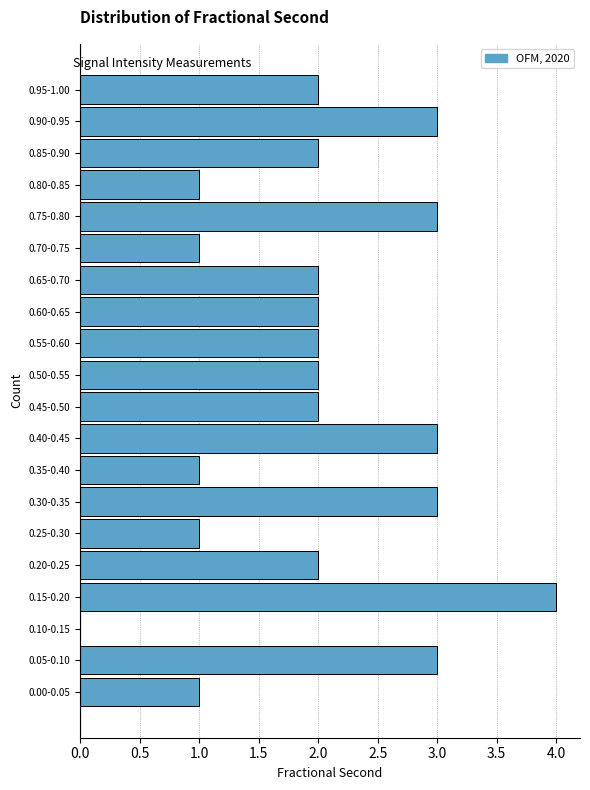

Reading bottom to top, transcribe all the data shown in this chart.

0.00-0.05=1	0.05-0.10=3	0.10-0.15=0	0.15-0.20=4	0.20-0.25=2	0.25-0.30=1	0.30-0.35=3	0.35-0.40=1	0.40-0.45=3	0.45-0.50=2	0.50-0.55=2	0.55-0.60=2	0.60-0.65=2	0.65-0.70=2	0.70-0.75=1	0.75-0.80=3	0.80-0.85=1	0.85-0.90=2	0.90-0.95=3	0.95-1.00=2